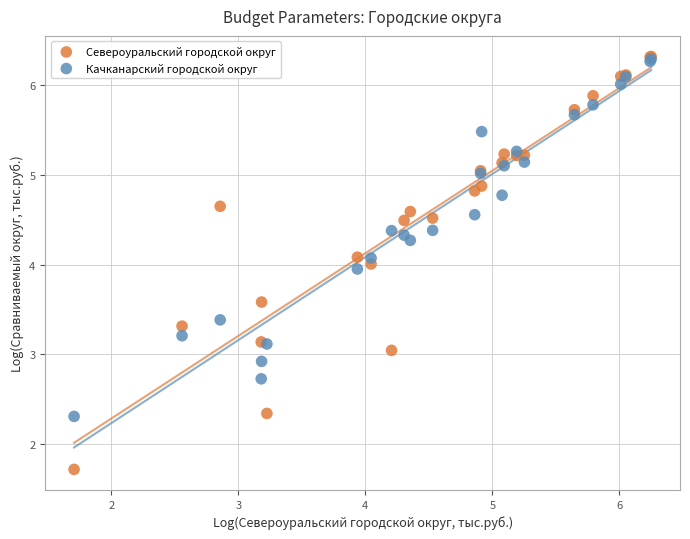

Which series has the largest Y range (max minus min)?

Североуральский городской округ